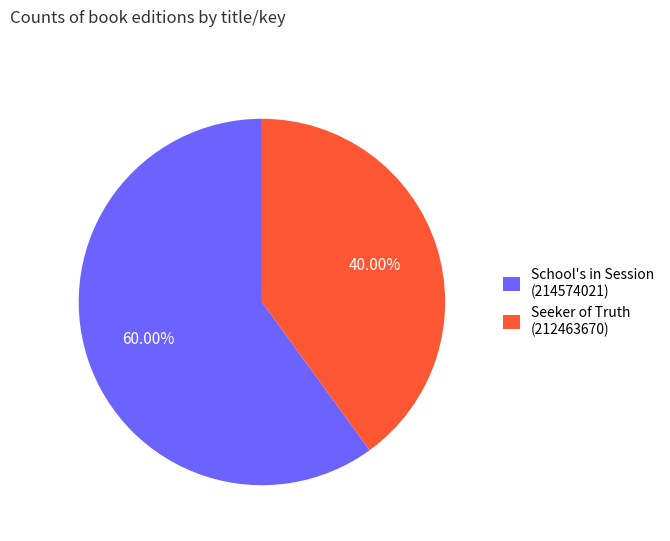

Do School's in Session (214574021) and Seeker of Truth (212463670) together represent more than half of the pie?

Yes